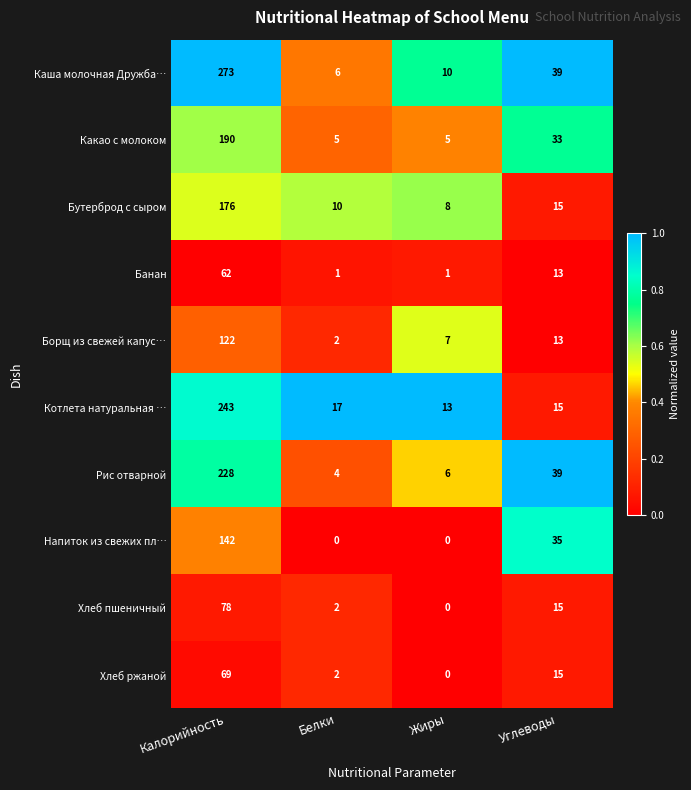

Rank the series by their maximum value, from highest to lowest.

Каша молочная Дружба…, Котлета натуральная …, Рис отварной, Какао с молоком, Бутерброд с сыром, Напиток из свежих пл…, Борщ из свежей капус…, Хлеб пшеничный, Хлеб ржаной, Банан